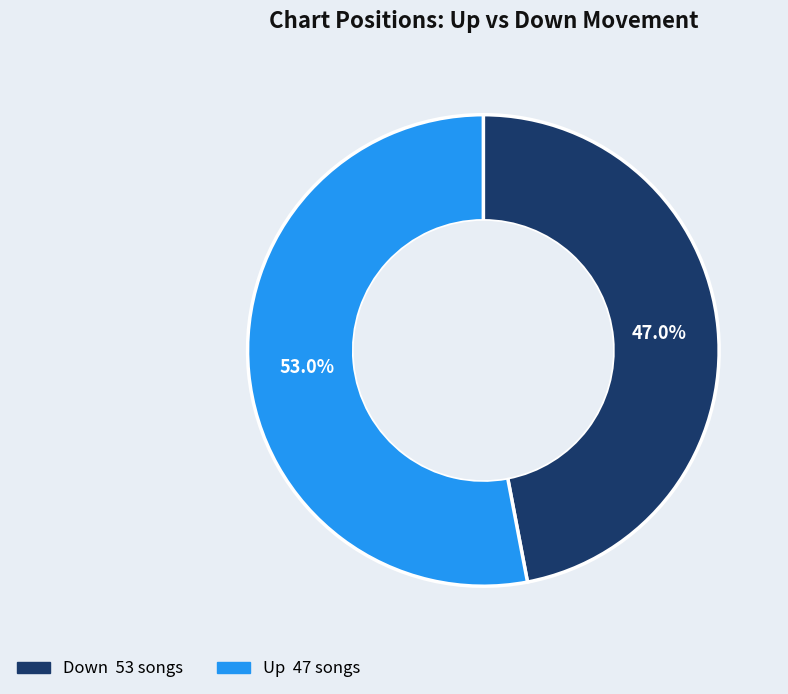

Is there a majority slice in this chart?

Yes